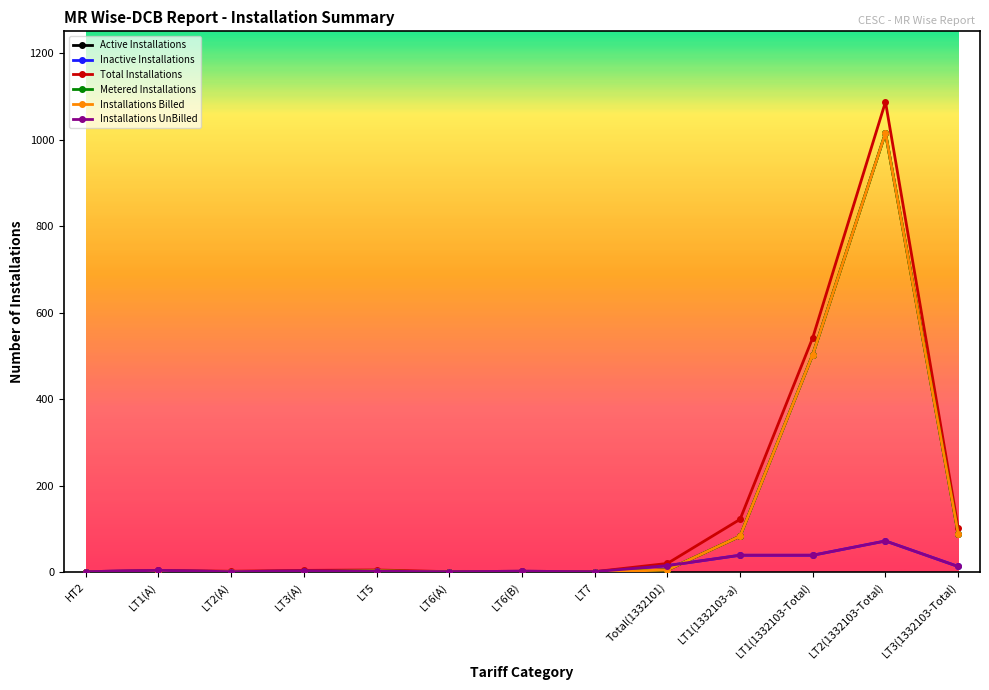

What is the difference between the second highest and second lowest values in the Active Installations series?

503